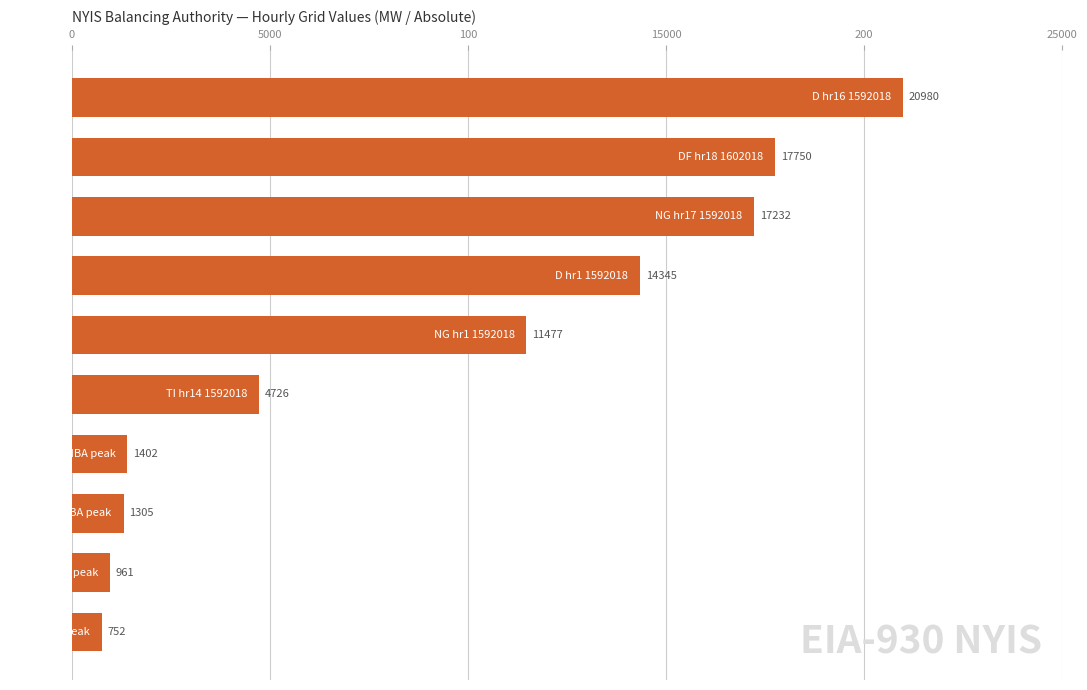

What is the maximum value shown in the chart?

20980